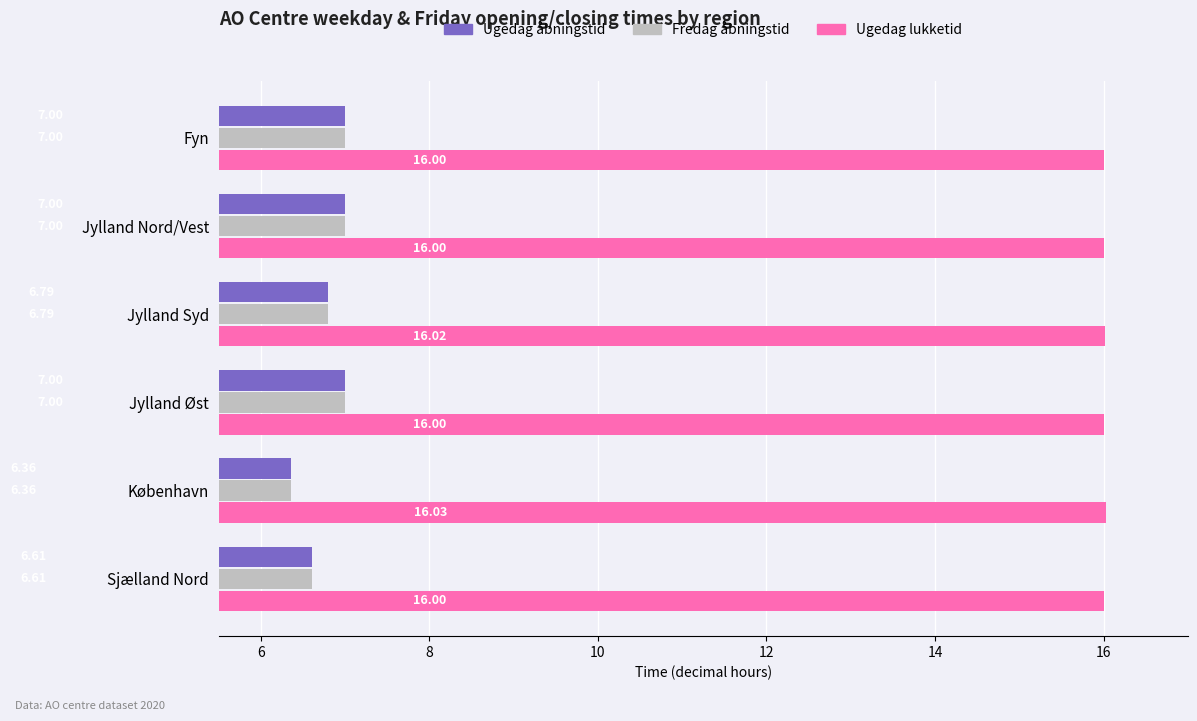

At which label is Fredag åbningstid closest to 6?

København